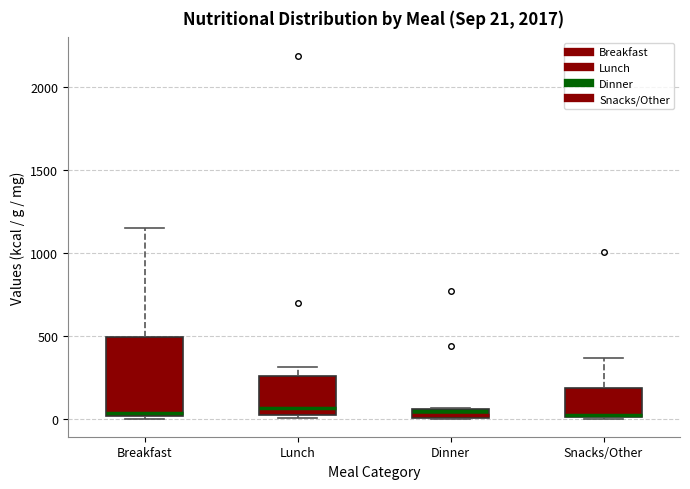

Which box is the tallest, from its lower edge to its upper edge?

Breakfast